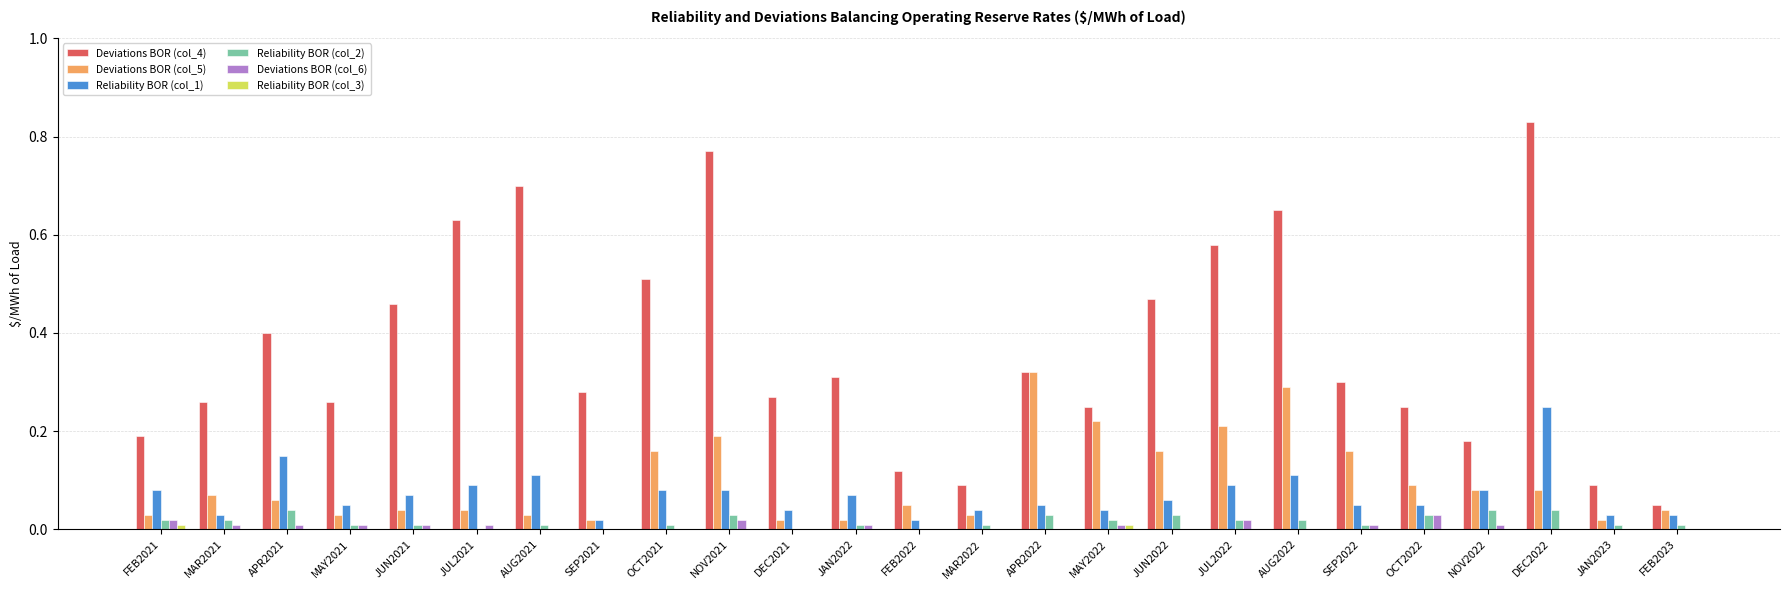

Which series has the largest total across all categories?

Deviations BOR (col_4)